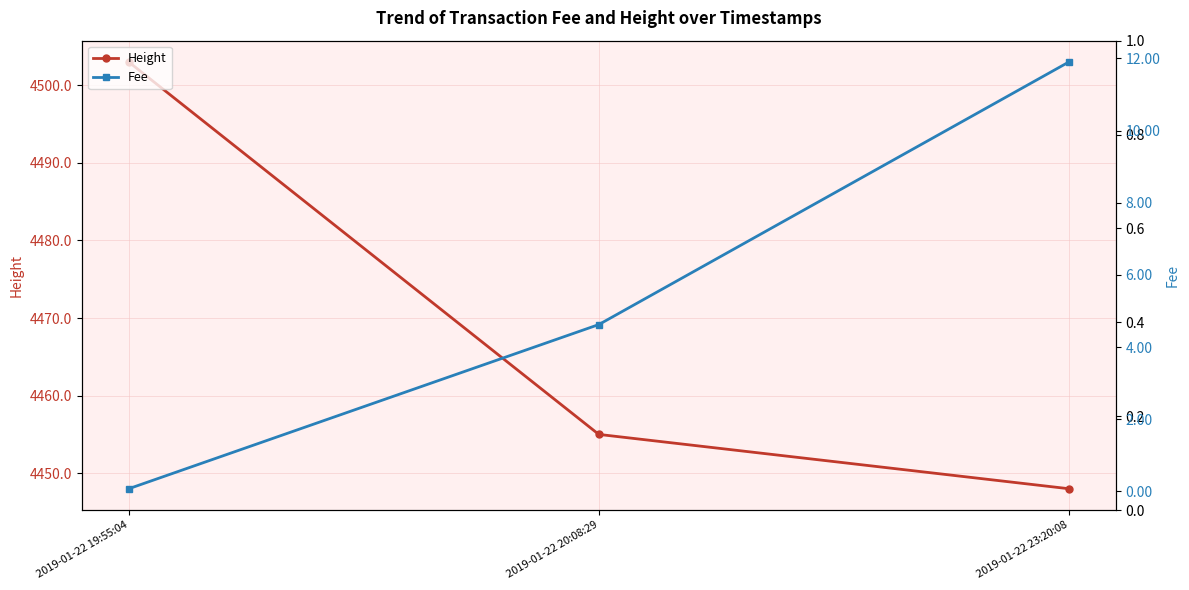

At how many categories does at least one series exceed 737?

3